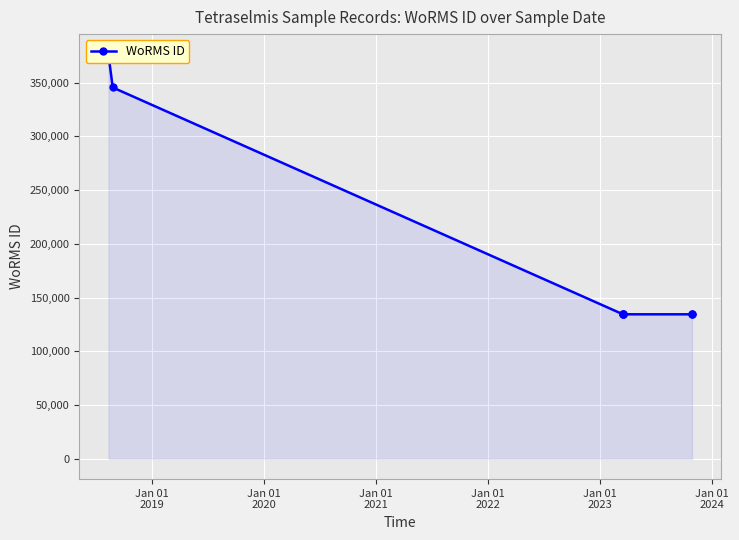

Reading right to left, list all the values displayed in this chart.

134526	134526	134526	134526	134526	345528	375951	376359